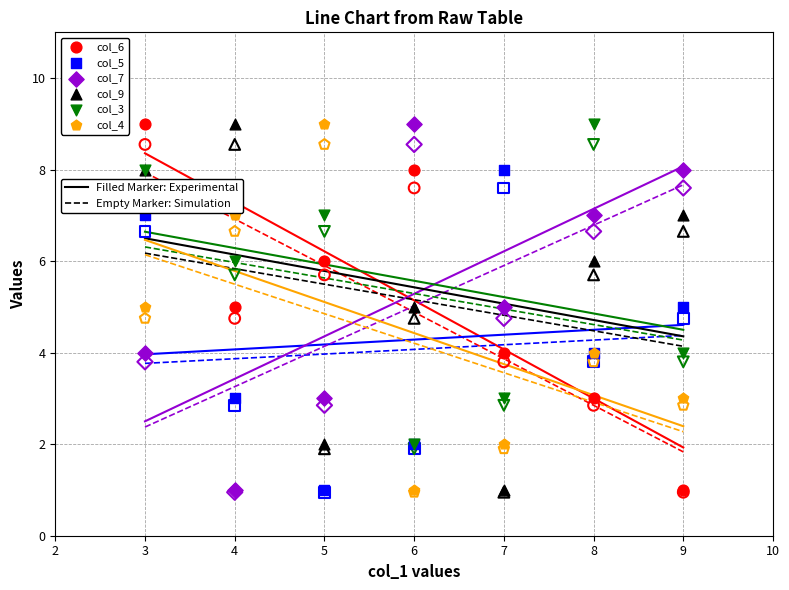

Which series reaches the minimum Y coordinate?

col_6